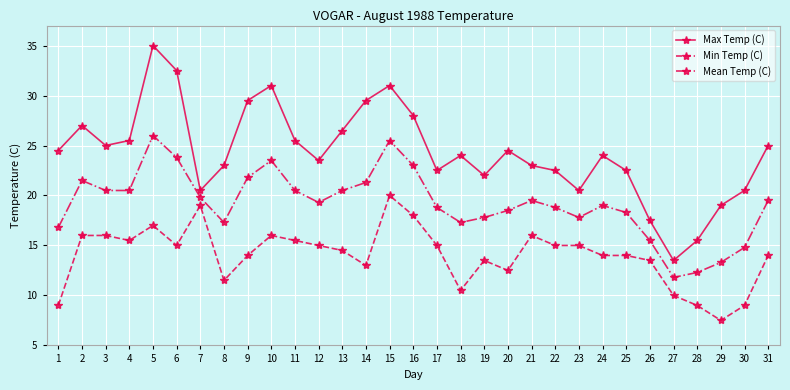

Rank the series by their average value, from highest to lowest.

Max Temp (C), Mean Temp (C), Min Temp (C)